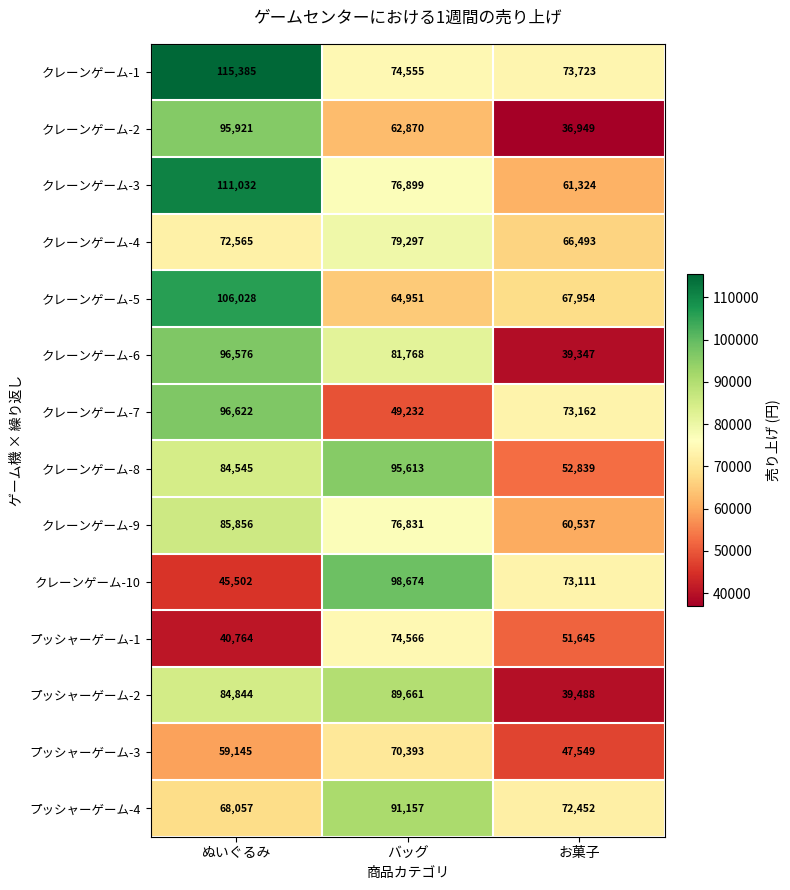

The クレーンゲーム-6 series shows 39347 at お菓子. True or false?

True